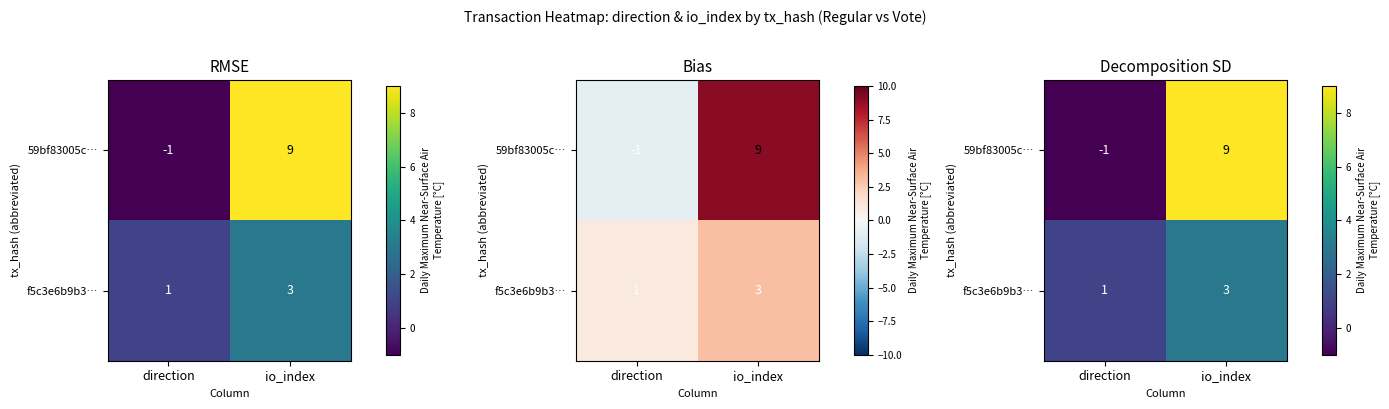

What is the average value of the f5c3e6b9b3… series?

2